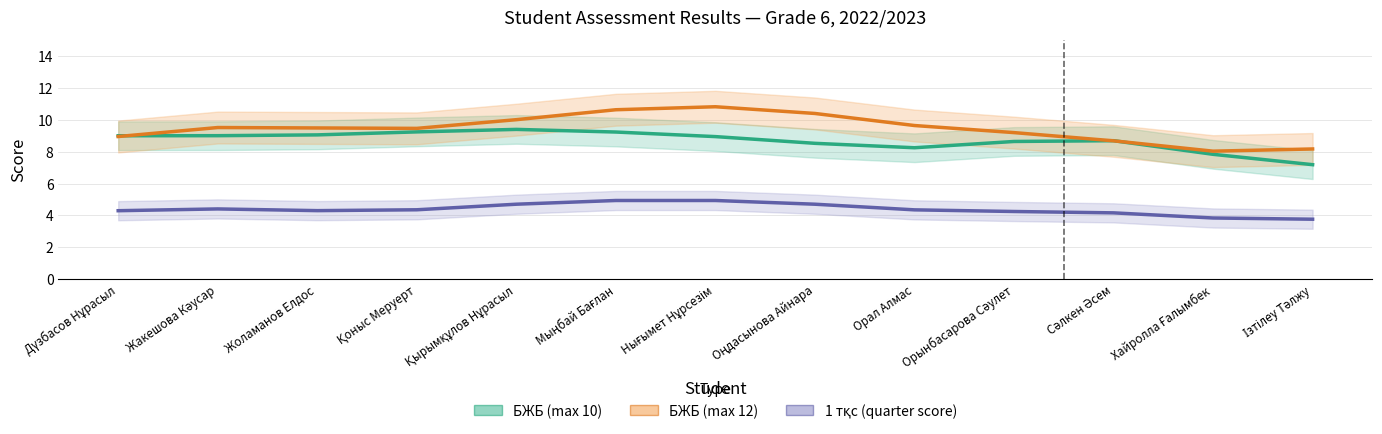

What is the difference between the maximum and minimum values in the 1 тқс (quarter) series?

1.2